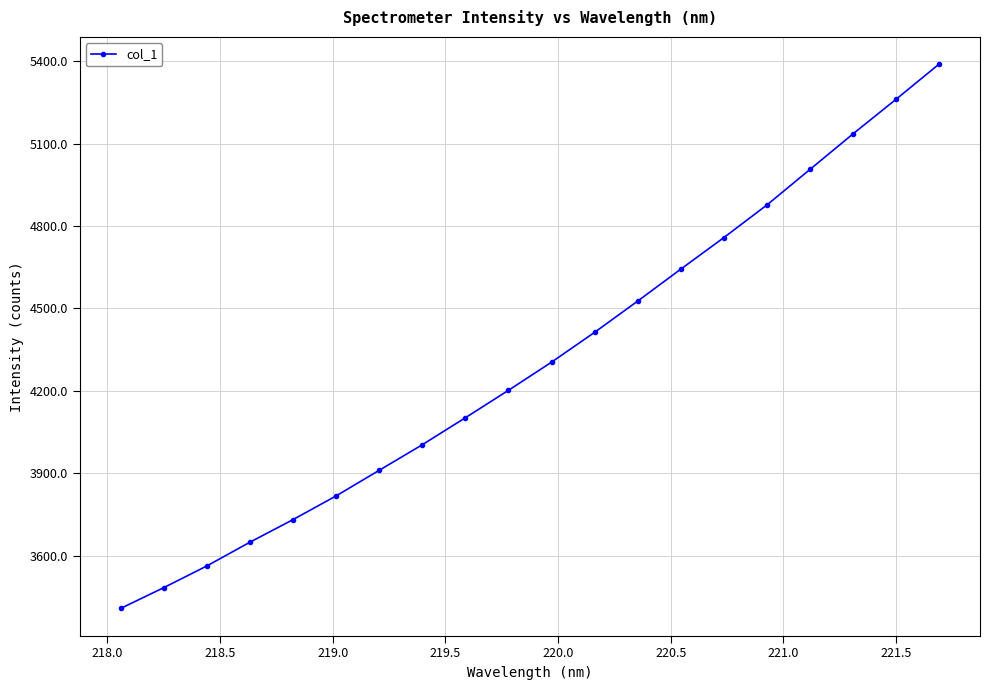

What is the minimum value shown in the chart?

3407.6